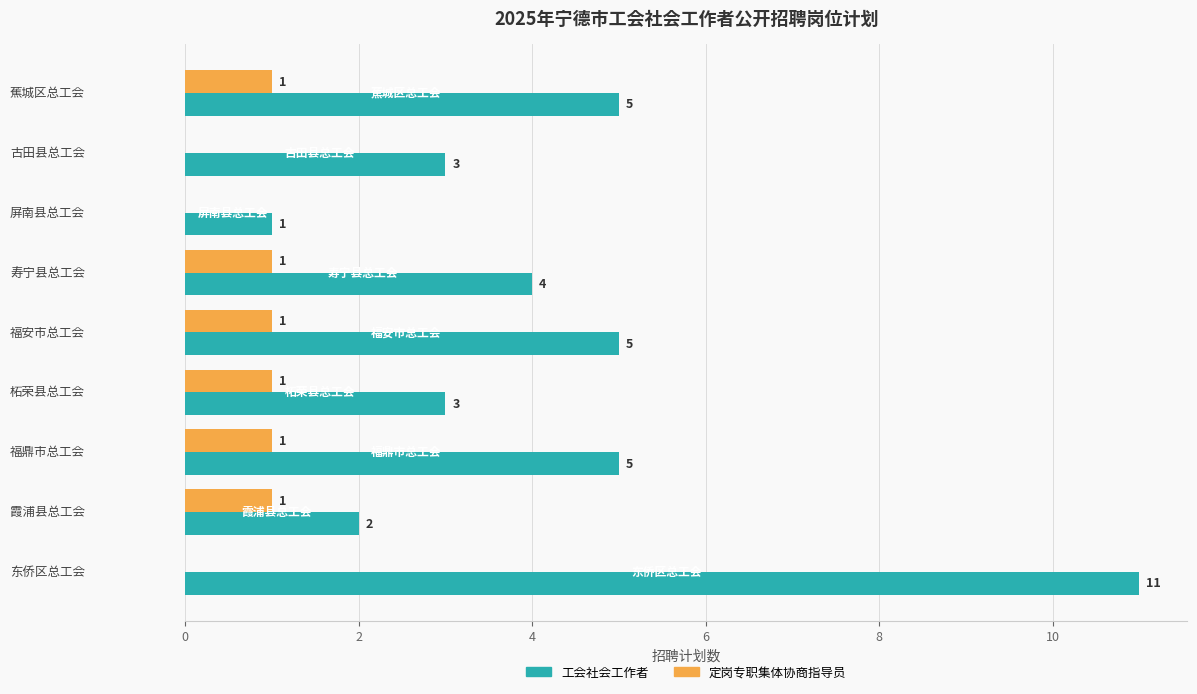

What is the sum of all 定岗专职集体协商指导员 values?

6